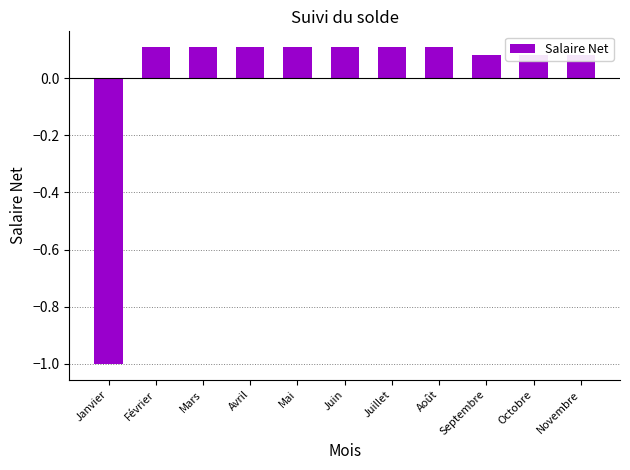

What is the change in value from Janvier to Avril?

+1.1